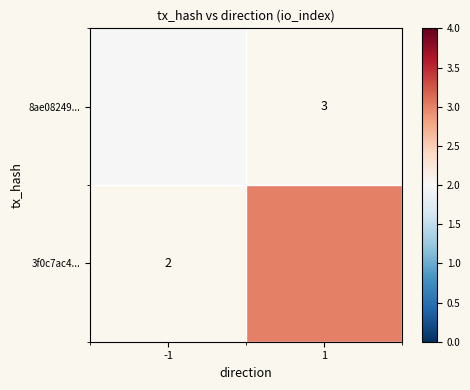

What value does the 8ae08249... series have at -1?

2.0